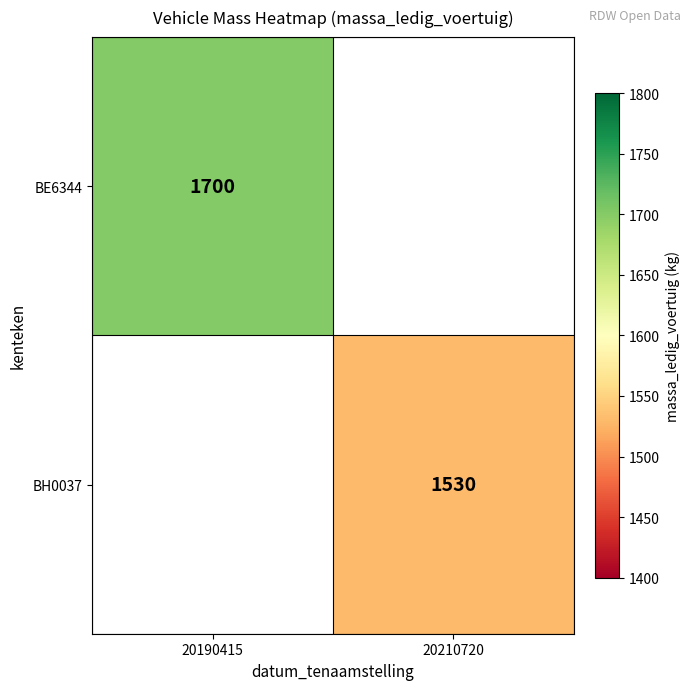

The BH0037 series shows 2248 at 20210720. True or false?

False